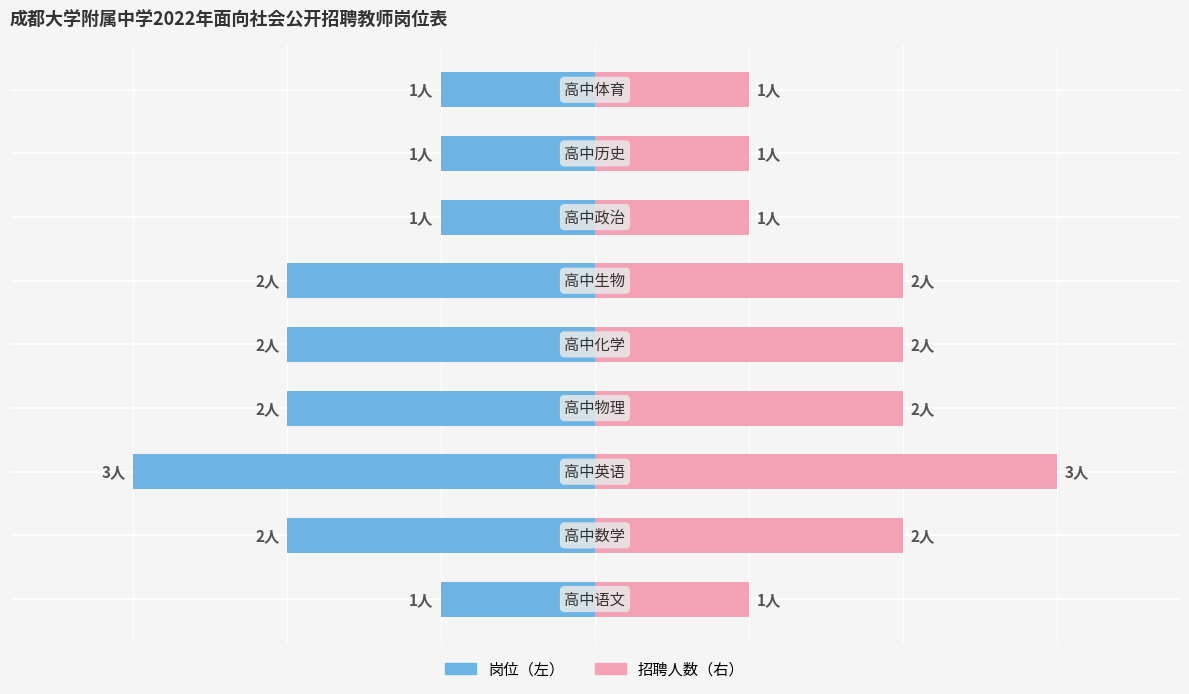

What is the difference between the 招聘人数 values at 6 and 5?

1